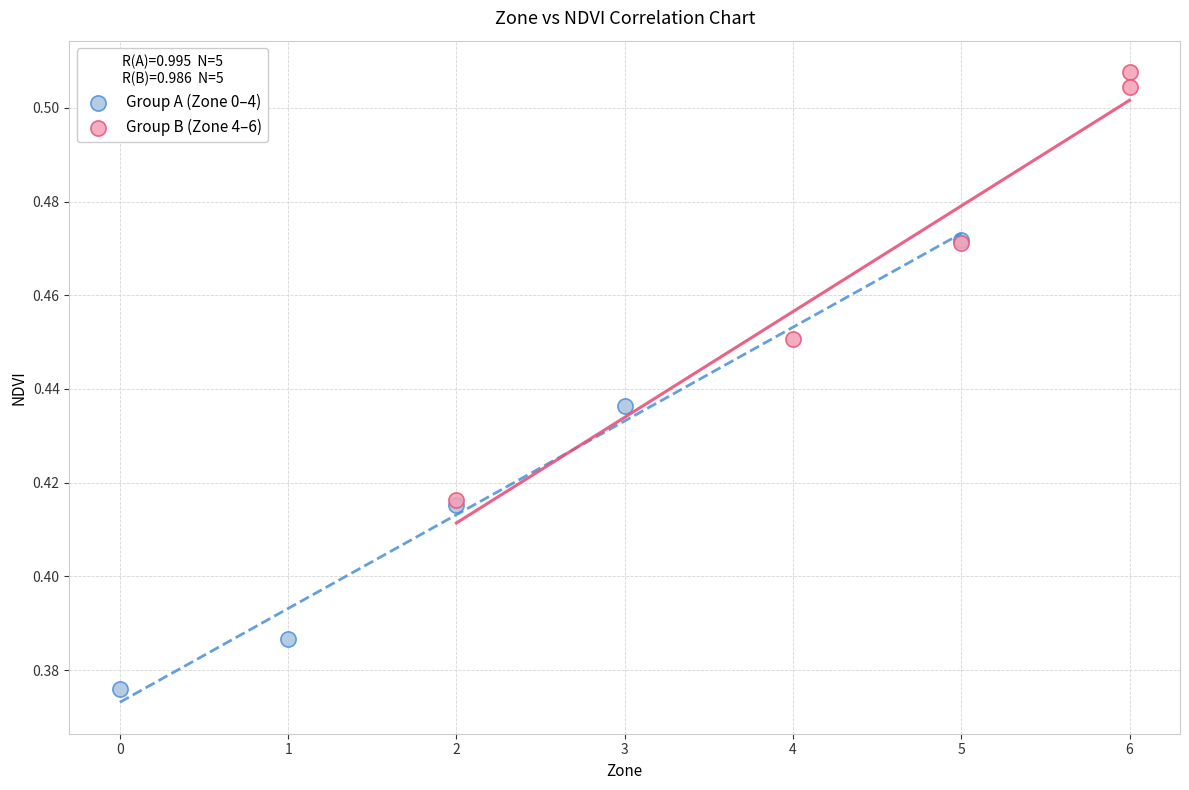

Which series reaches the maximum Y coordinate?

Group B (Zone 4–6)